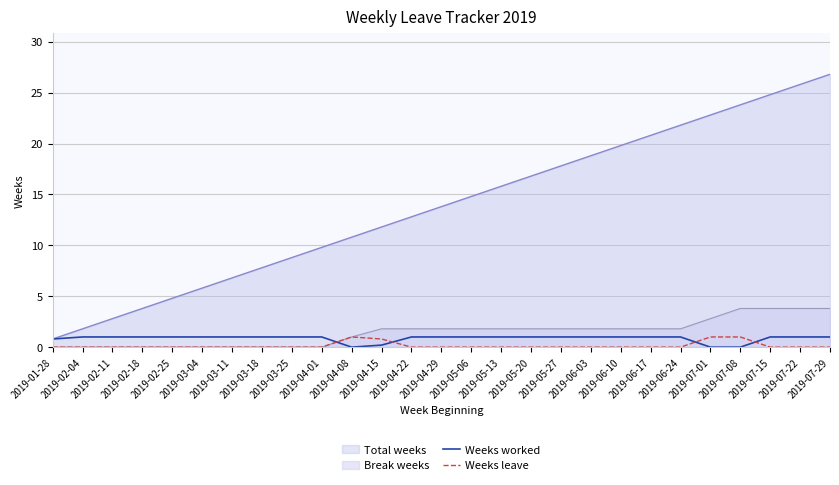

What position from the left is 2019-04-08?

11